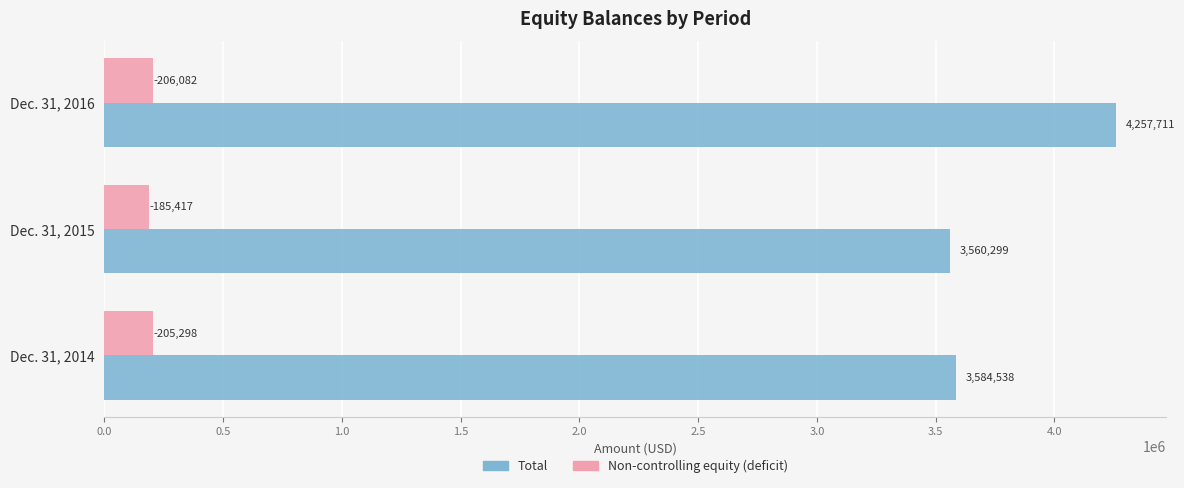

Is it true that Total equals 4257711 at Dec. 31, 2016?

True